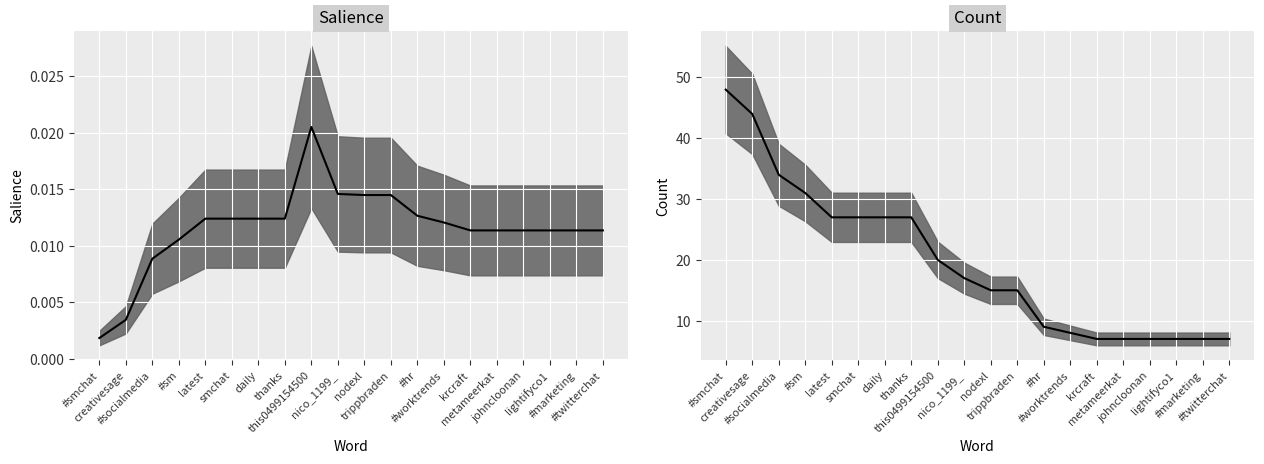

Which has a higher value, #sm or trippbraden?

trippbraden